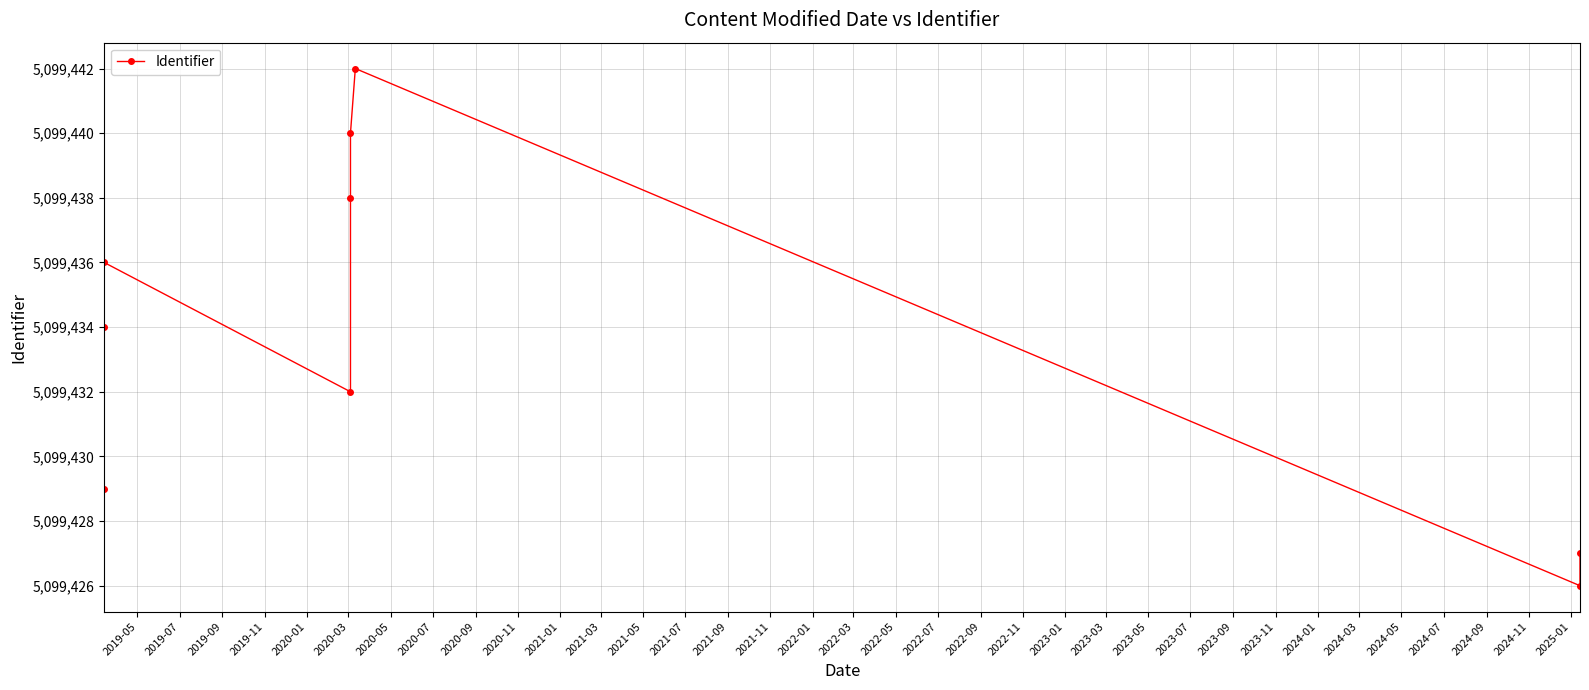

How many series are shown in this chart?

1